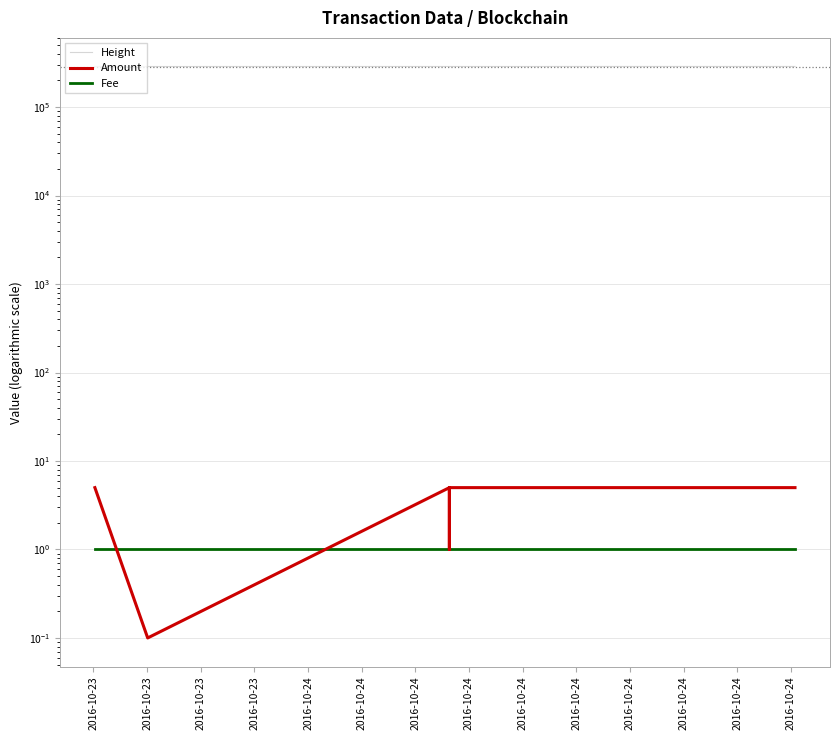

Which category has the highest value in the Amount series?

2016-10-23